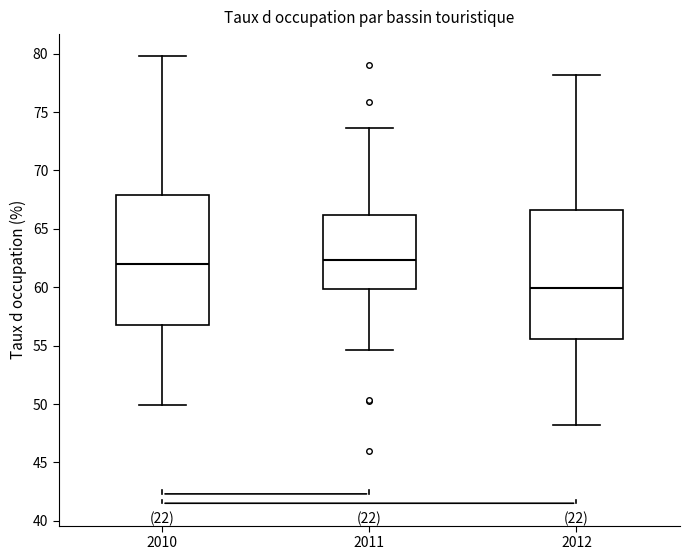

Where is the lower edge of the box at x = 2010 on the y-axis? The values are not printed on the chart, so give them approximately, as read against the axis.

56.5